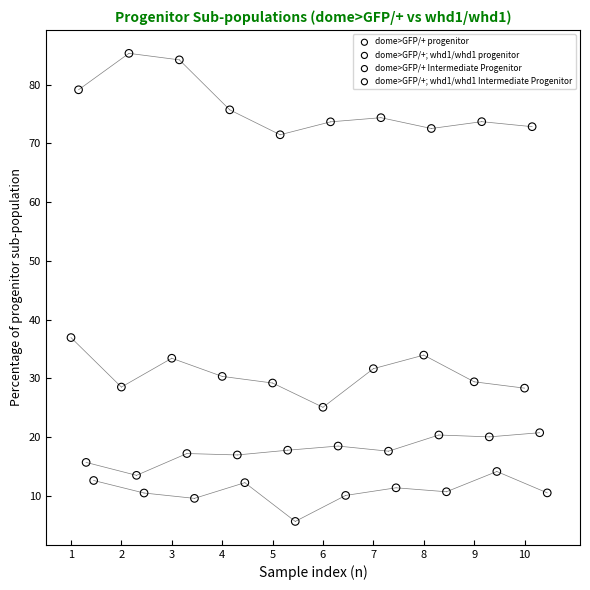

Which series reaches the minimum Y coordinate?

dome>GFP/+; whd1/whd1 Intermediate Progenitor